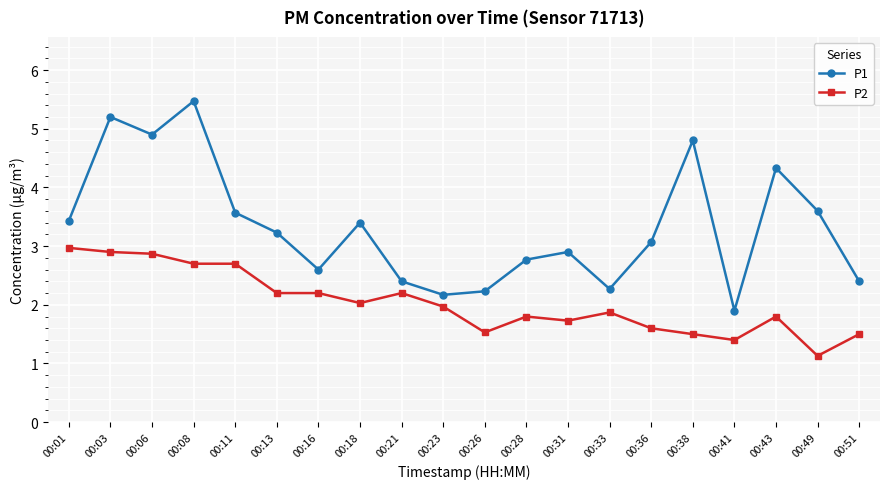

What is the difference between the maximum and minimum values in the P1 series?

3.6